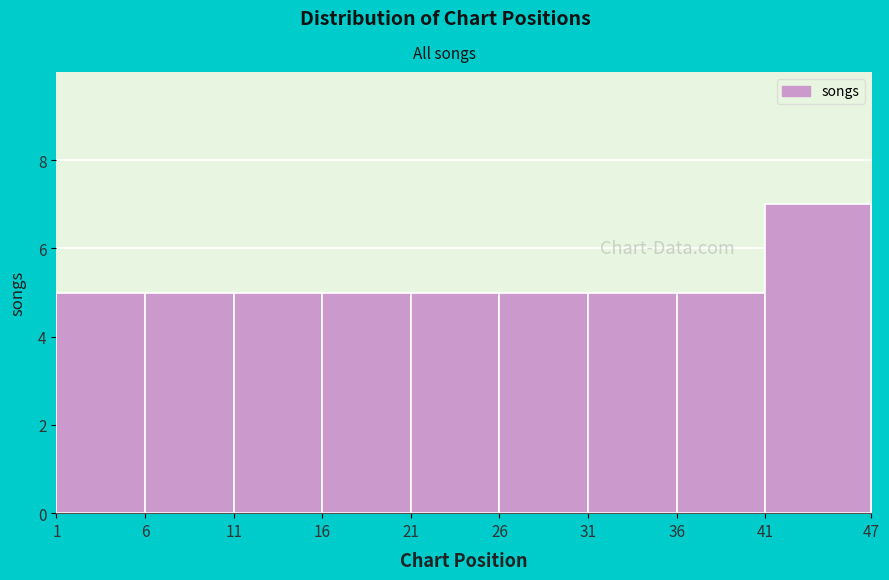

Reading left to right, transcribe this chart: for each bar, give the range it covers on the x-axis and its height. The values are not printed on the chart, so give them approximately, as read against the axis.

1 to 6: 5
6 to 11: 5
11 to 16: 5
16 to 21: 5
21 to 26: 5
26 to 31: 5
31 to 36: 5
36 to 41: 5
41 to 47: 7